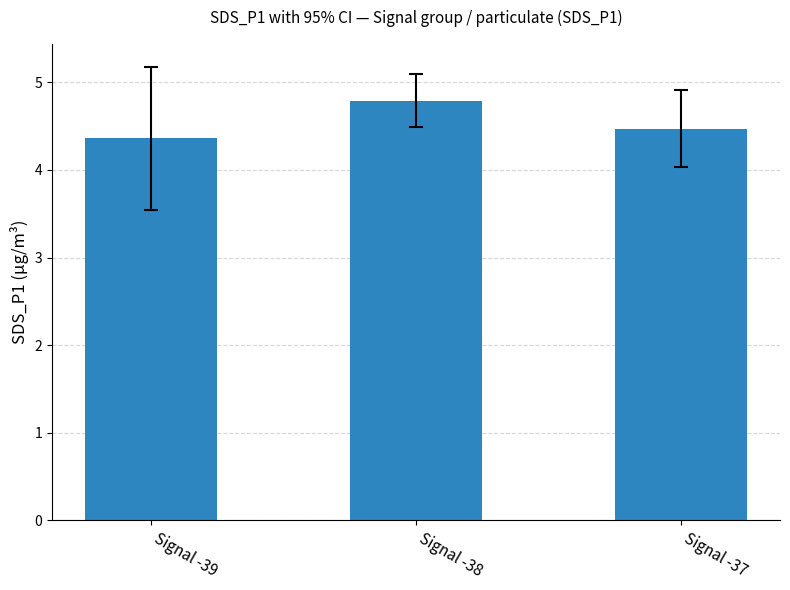

How many bars are there in total?

3